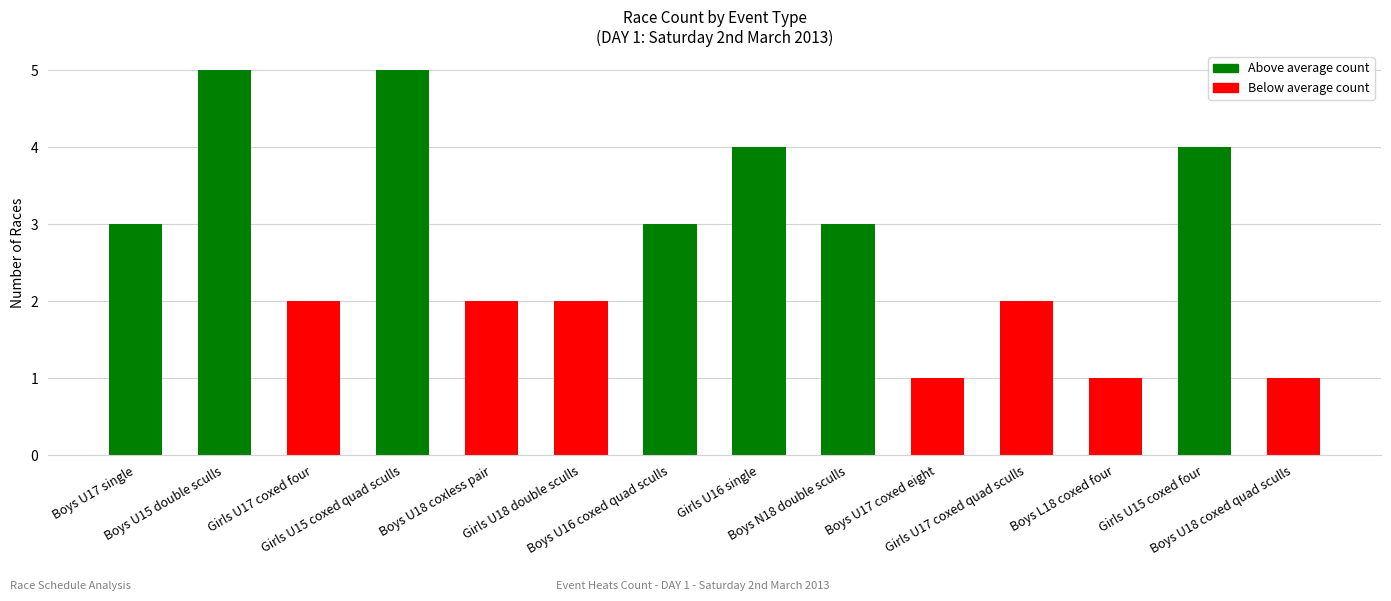

True or false: the data shows 4 at Girls U16 single.

True